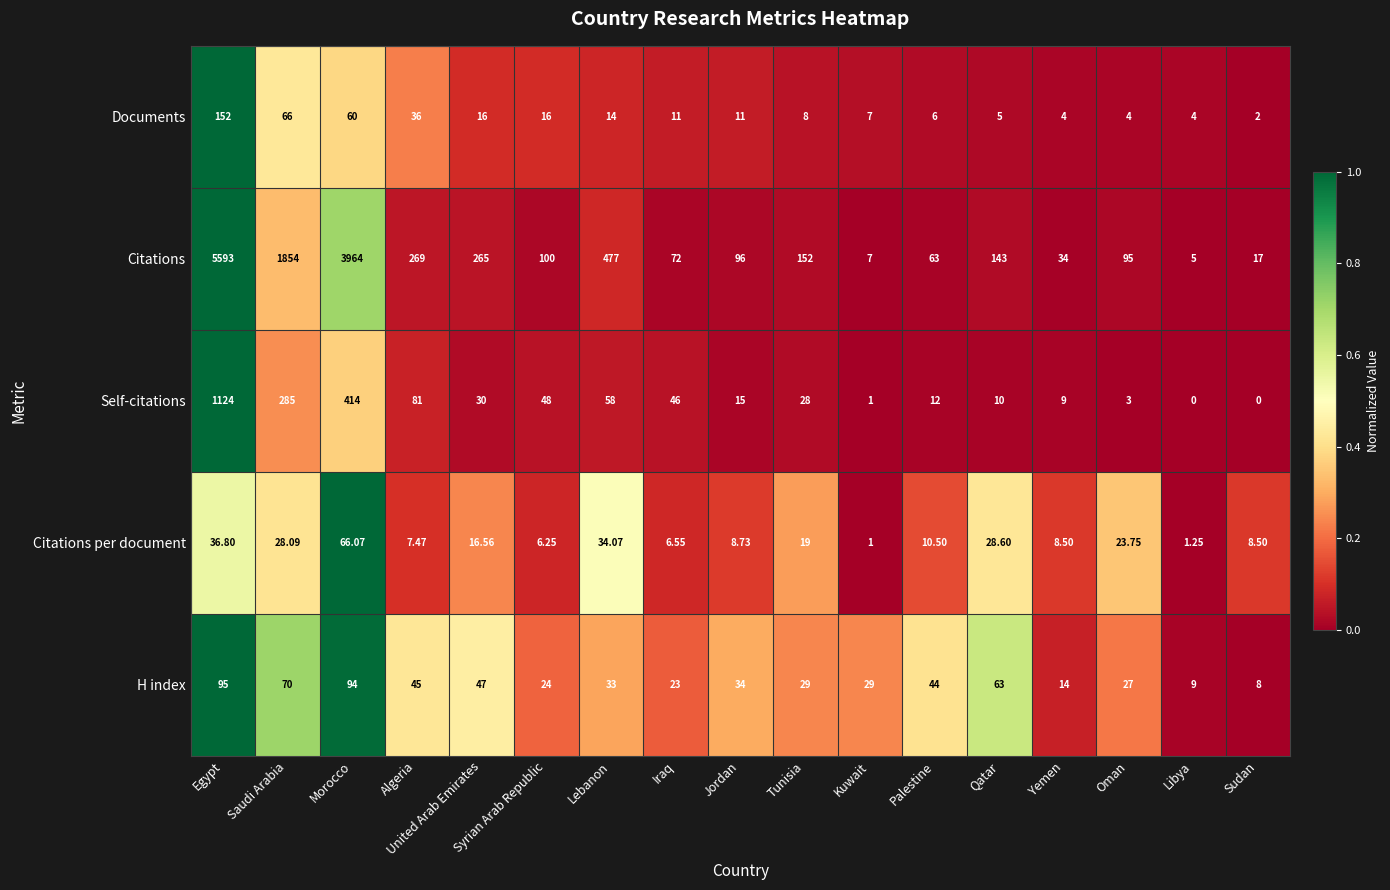

How many values in the Citations per document series exceed 10?

9